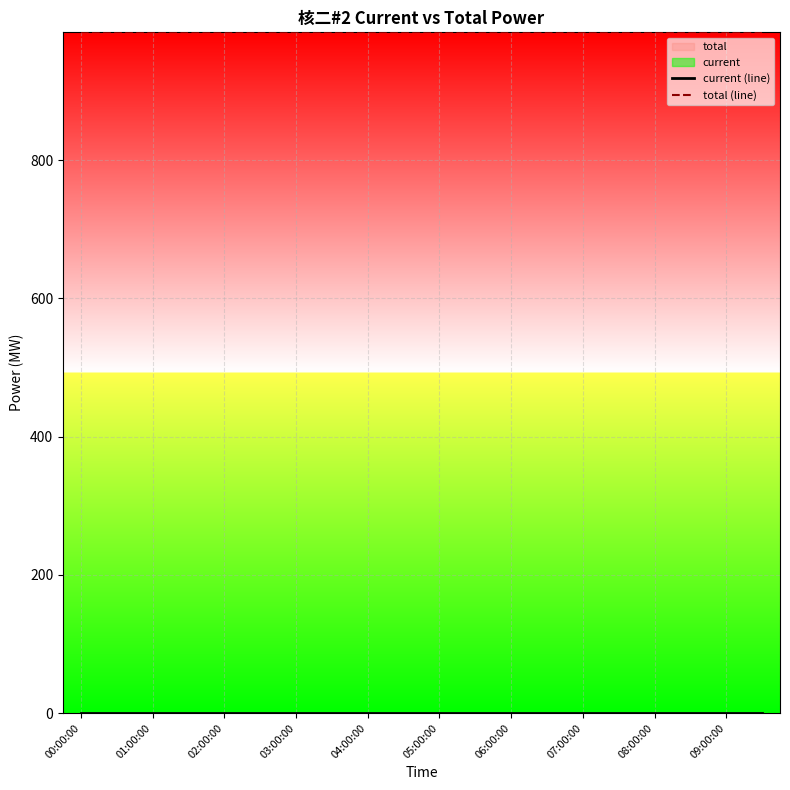

The value of total (line) at 05:00:00 is 537. True or false?

False